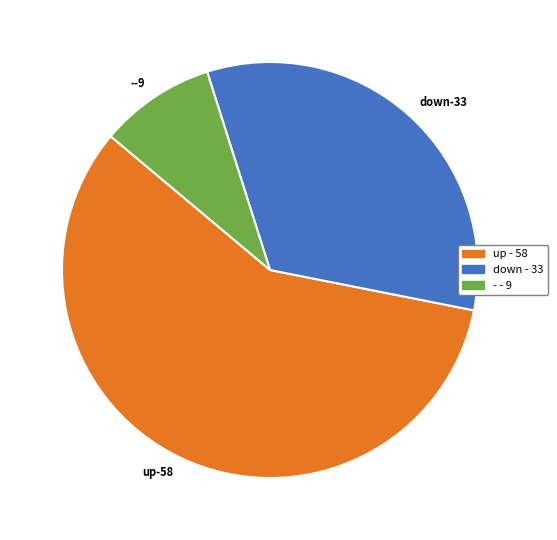

Is it true that --9 is 23% of the pie?

False